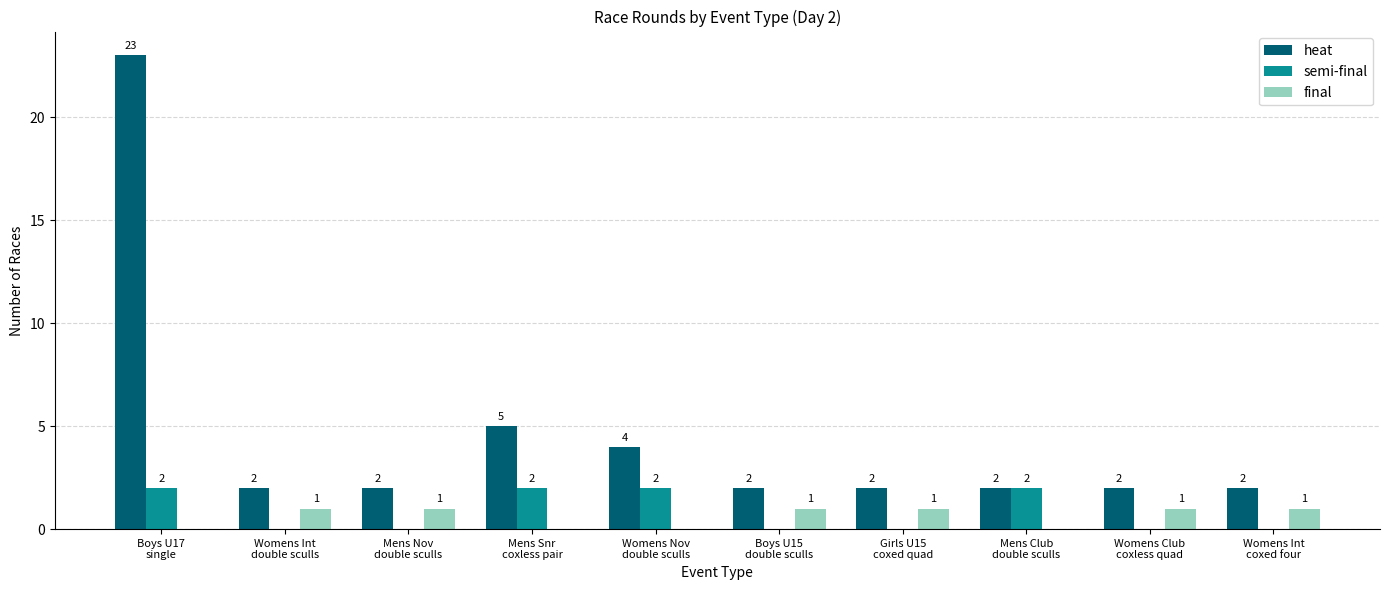

Which series has the largest total across all categories?

heat